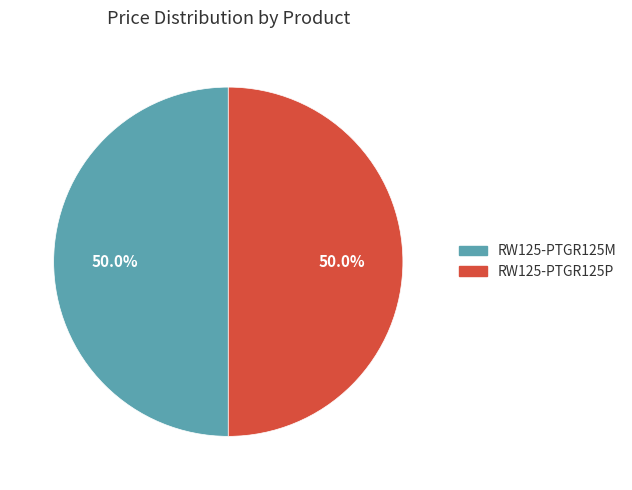

What is the ratio of the value at RW125-PTGR125M to the value at RW125-PTGR125P?

1.0